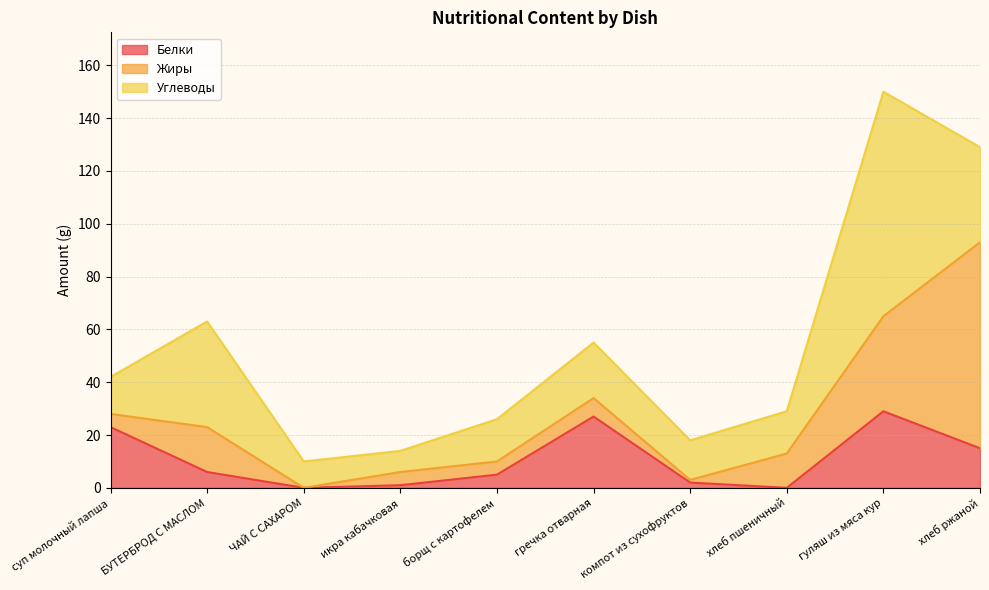

What is the difference between the Жиры values at гуляш из мяса кур and икра кабачковая?

31